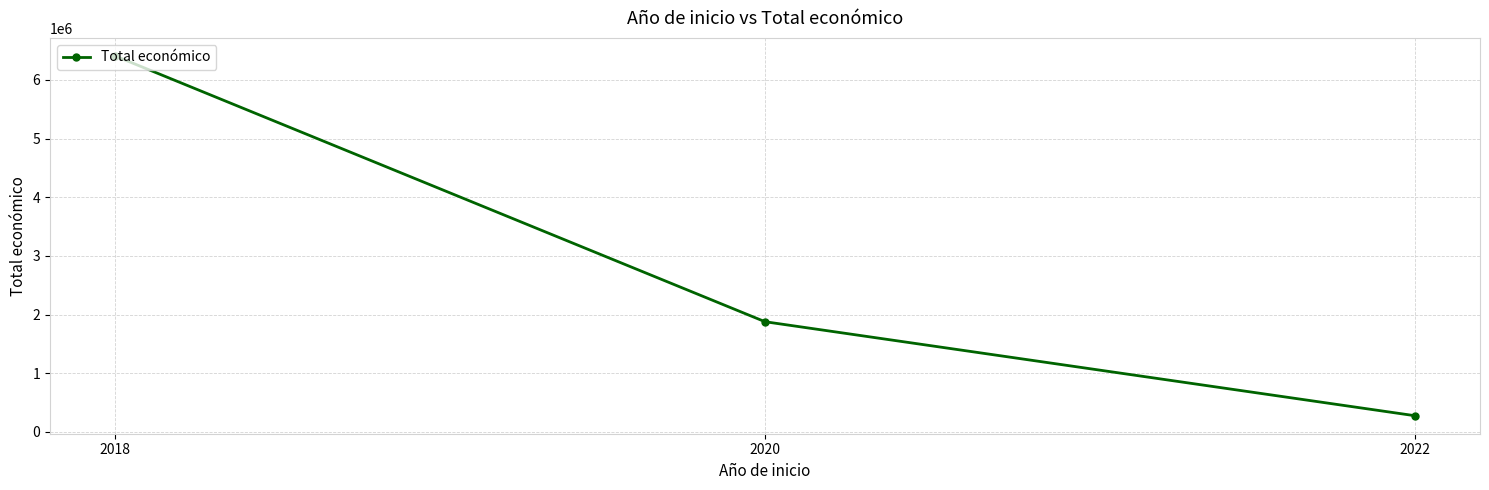

What is the average value?

2853681